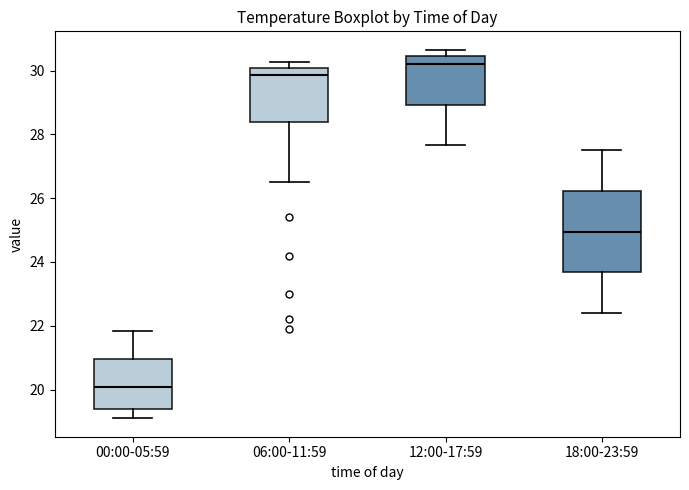

Reading left to right, read every box against the y-axis: the position of its median line, the range the box covers, and the ends of its whiskers. The values are not printed on the chart, so give them approximately, as read against the axis.

00:00-05:59: median 20.0, box 19.4 to 21.0, whiskers 19.2 to 21.8
06:00-11:59: median 29.8, box 28.4 to 30.0, whiskers 26.6 to 30.2
12:00-17:59: median 30.2, box 29.0 to 30.4, whiskers 27.6 to 30.6
18:00-23:59: median 25.0, box 23.6 to 26.2, whiskers 22.4 to 27.6